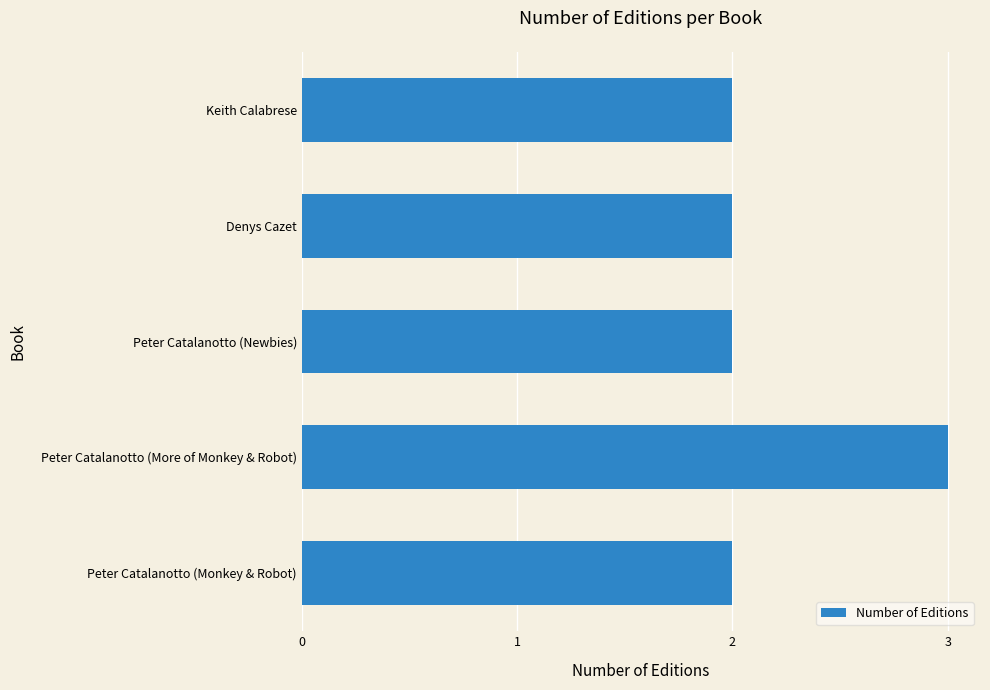

What is the sum of all values?

11